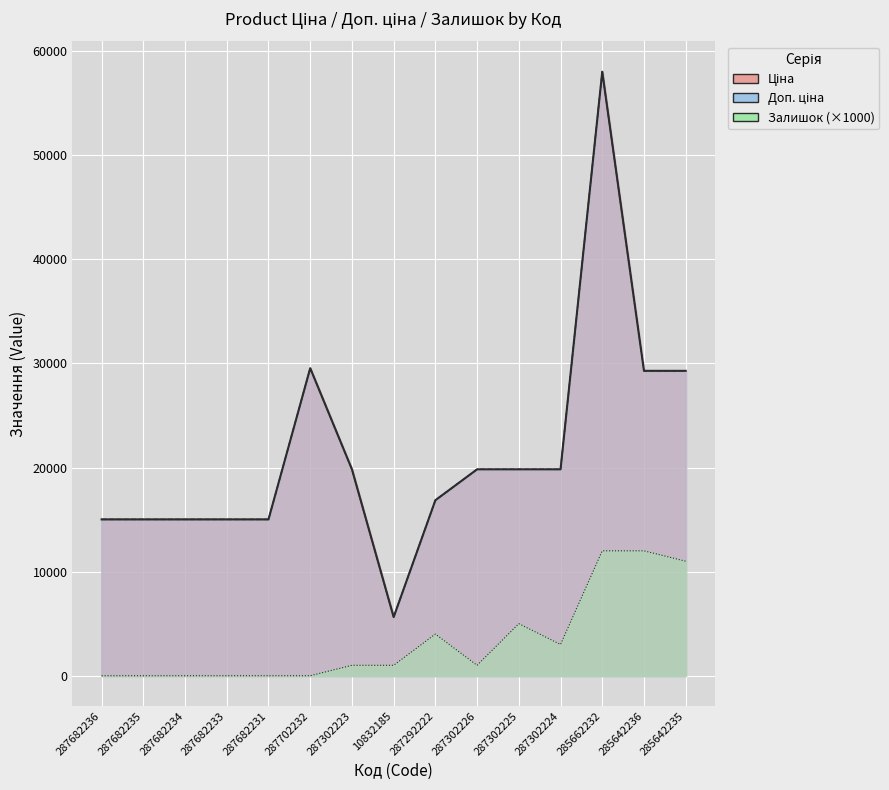

In Ціна, how many points are higher than both neighbors (excluding endpoints)?

2